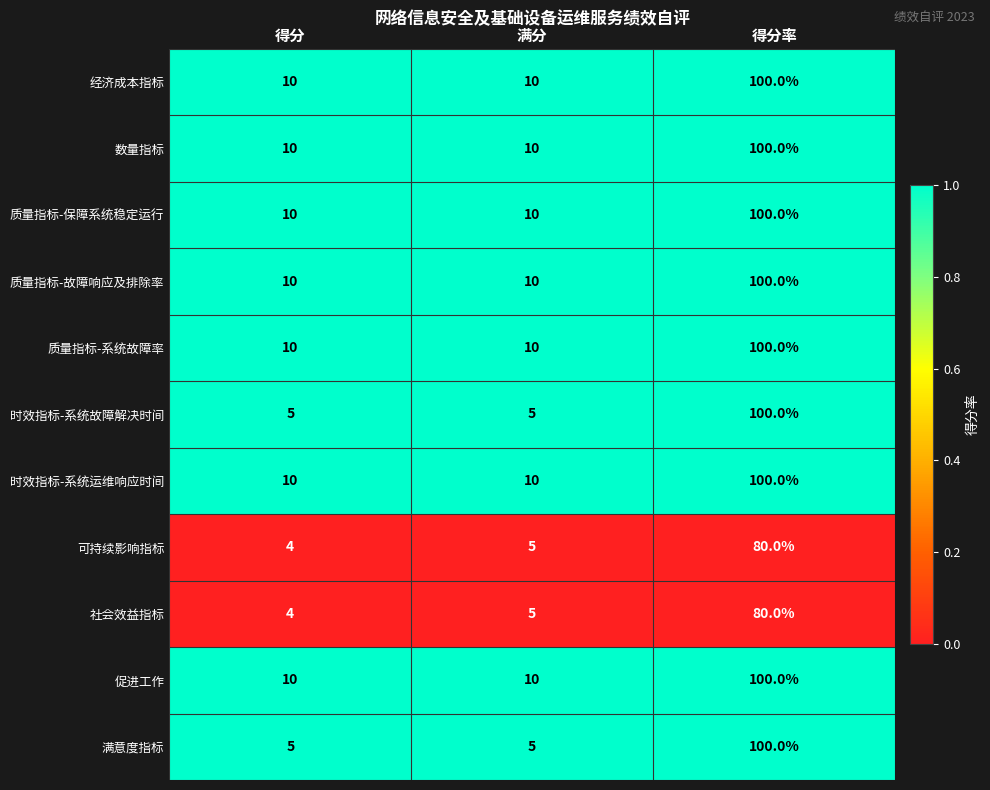

At which category is the sum across all series the highest?

得分率